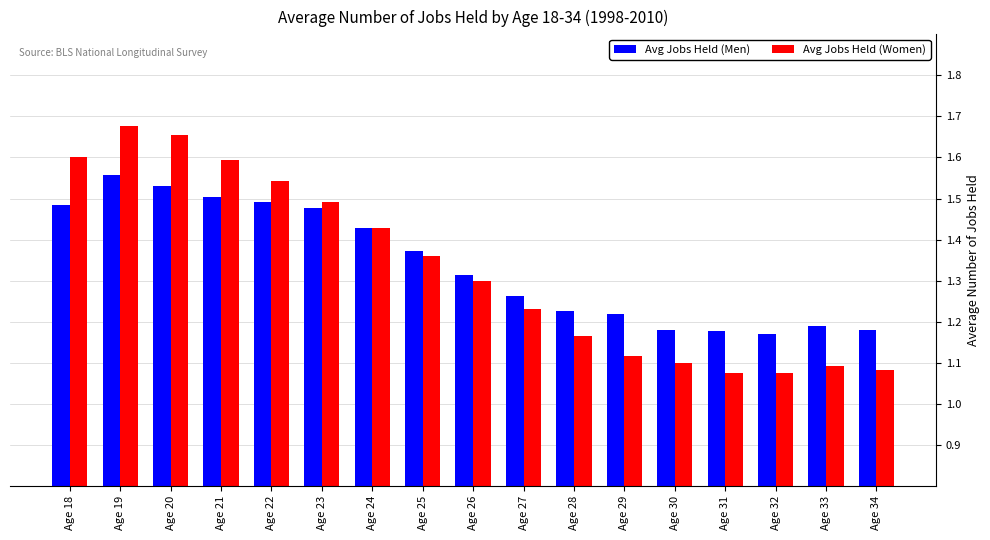

How many Avg Jobs Held (Women) values are between 1 and 2?

17